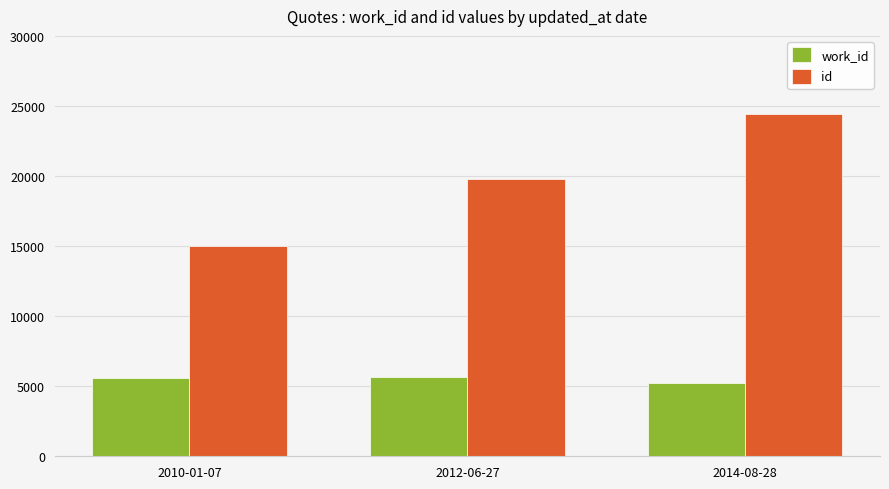

Which series has the largest range (max minus min)?

id